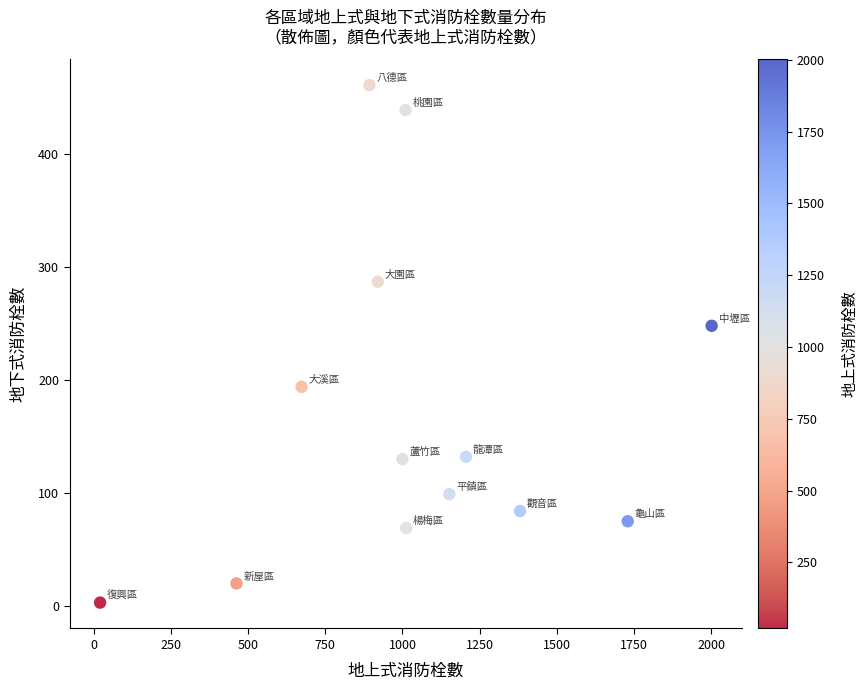

What Y value in the scatter plot is closest to 232?

248